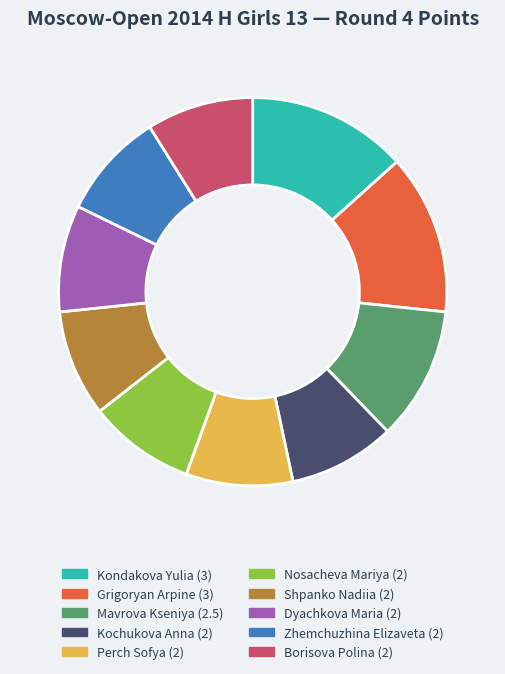

Approximately how many times larger is the value at Kondakova Yulia compared to Zhemchuzhina Elizaveta?

1.5